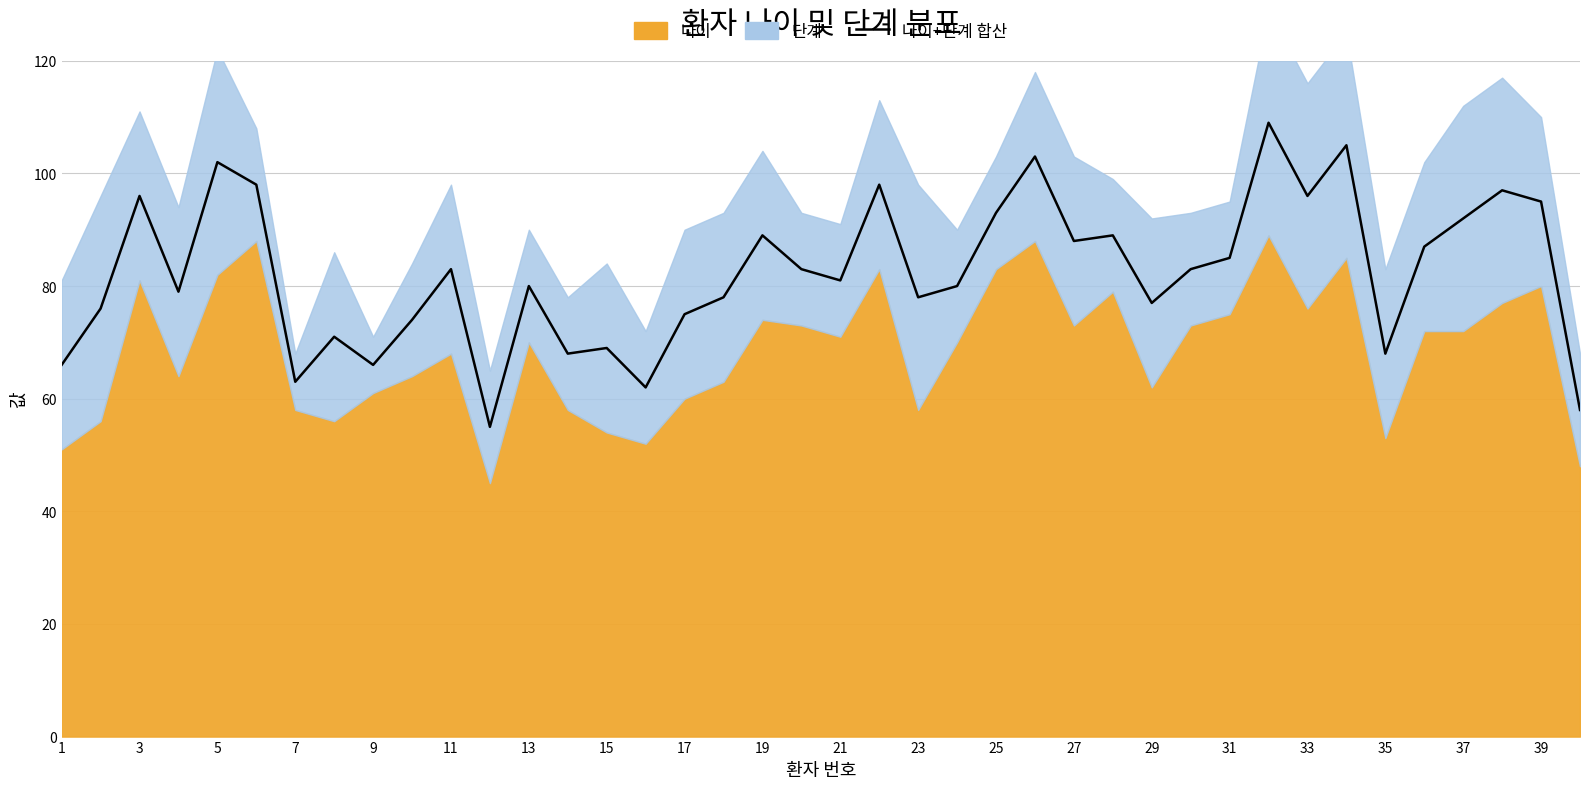

What is the value of the 19th point from the left?

89